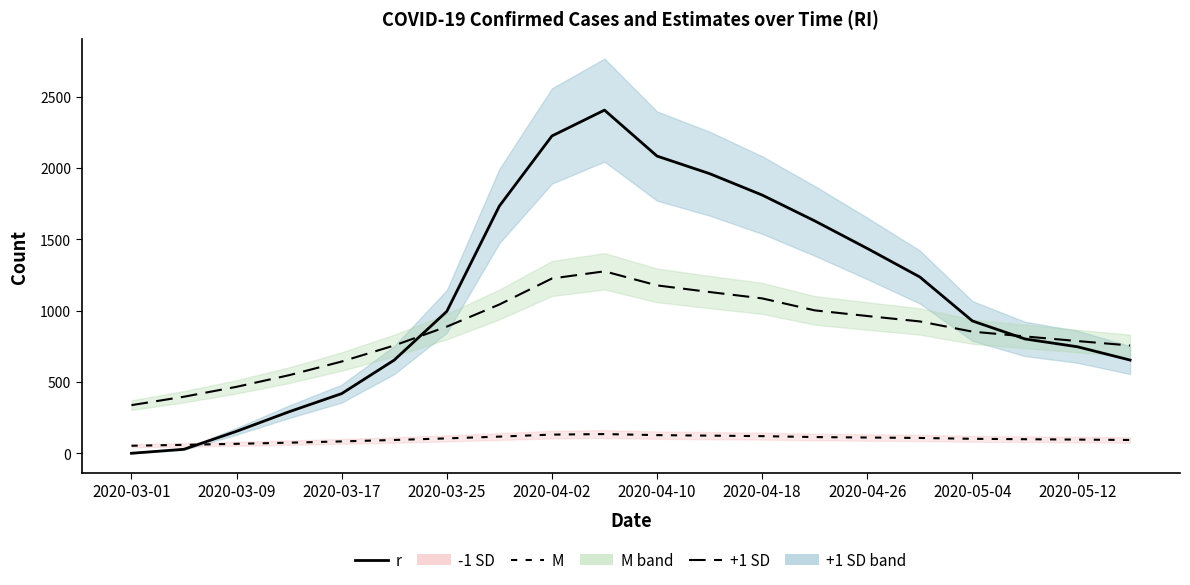

True or false: -1 SD line has a value of 178.3 at 2020-04-26.

False